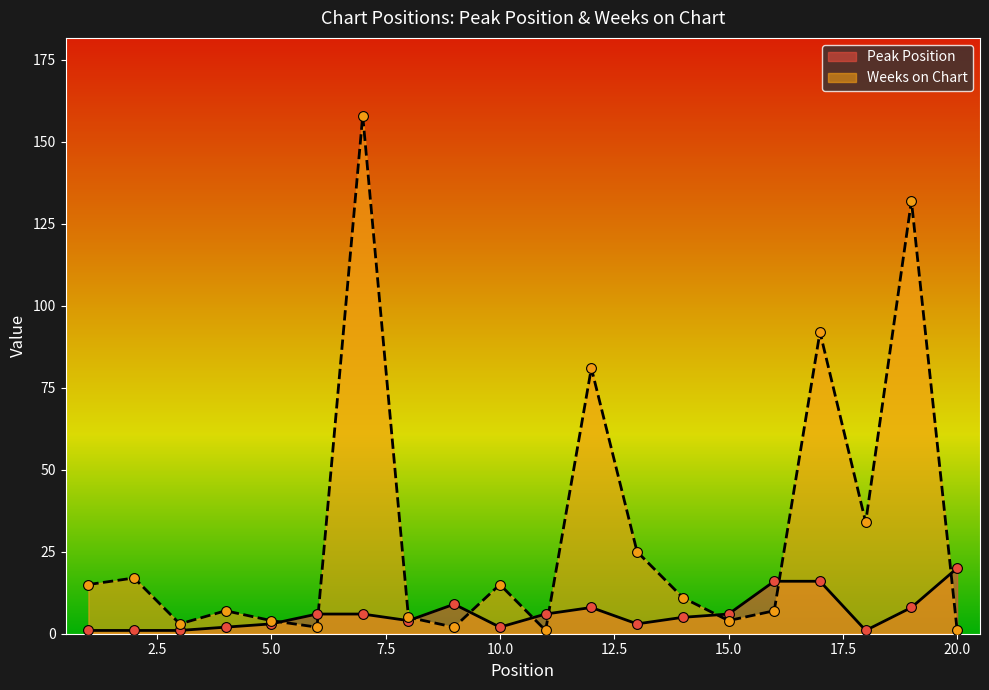

What are all the series names shown in the legend?

Peak Position, Weeks on Chart